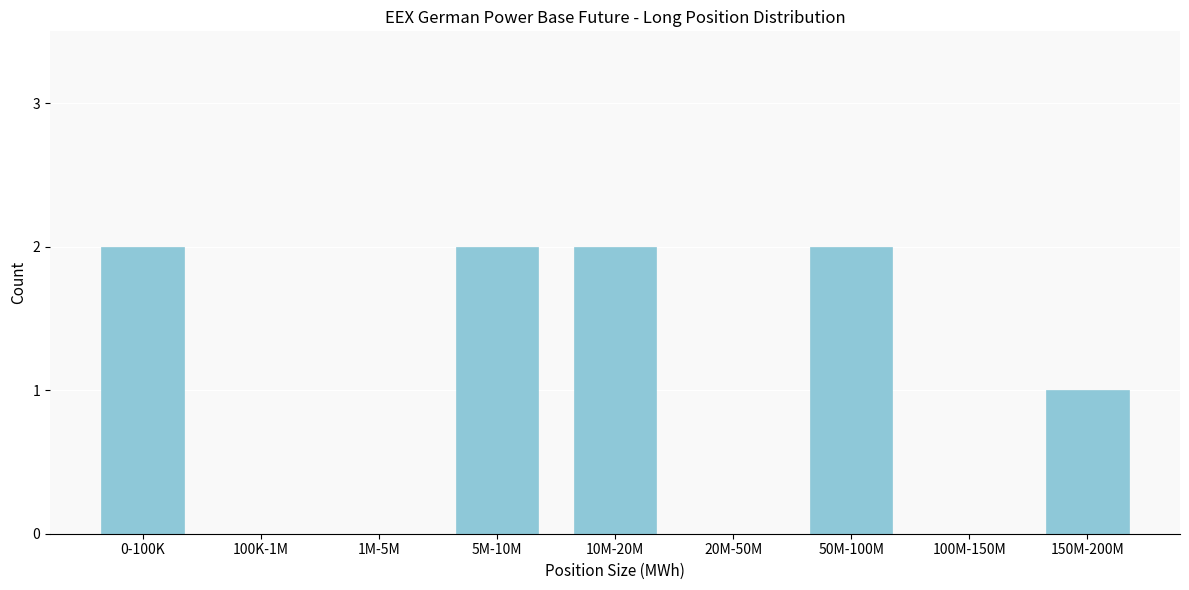

Reading right to left, extract all data points from this chart.

150M-200M=1	100M-150M=0	50M-100M=2	20M-50M=0	10M-20M=2	5M-10M=2	1M-5M=0	100K-1M=0	0-100K=2